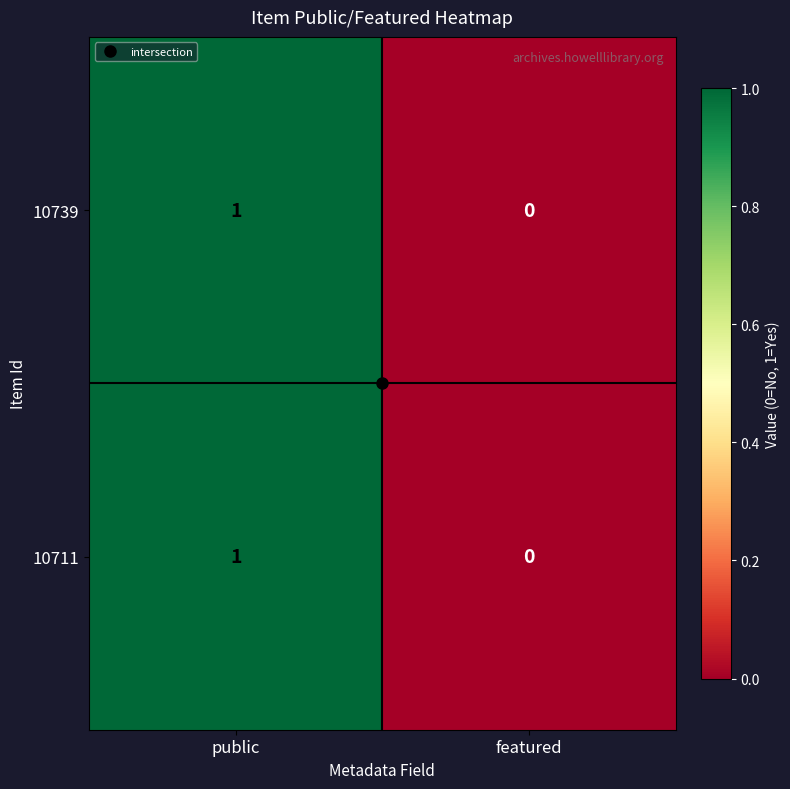

Rank the categories by 10711 value from lowest to highest.

featured, public